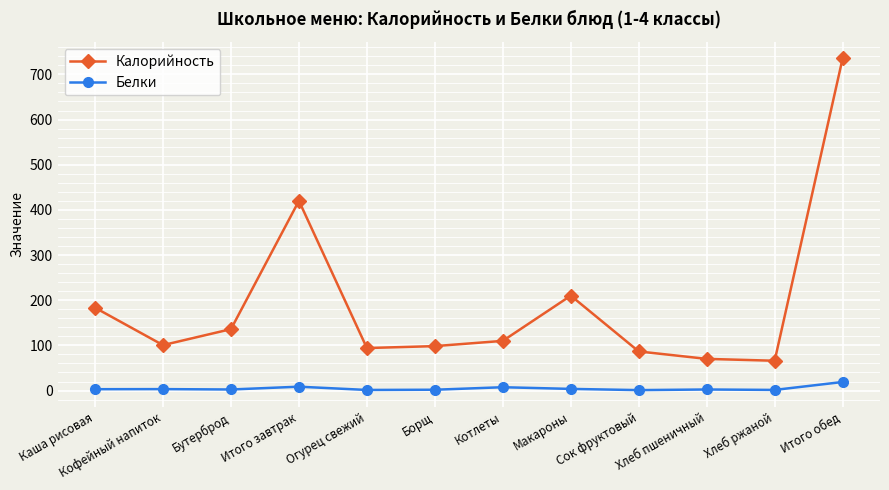

Which series changed the most between Каша рисовая and Хлеб пшеничный?

Калорийность